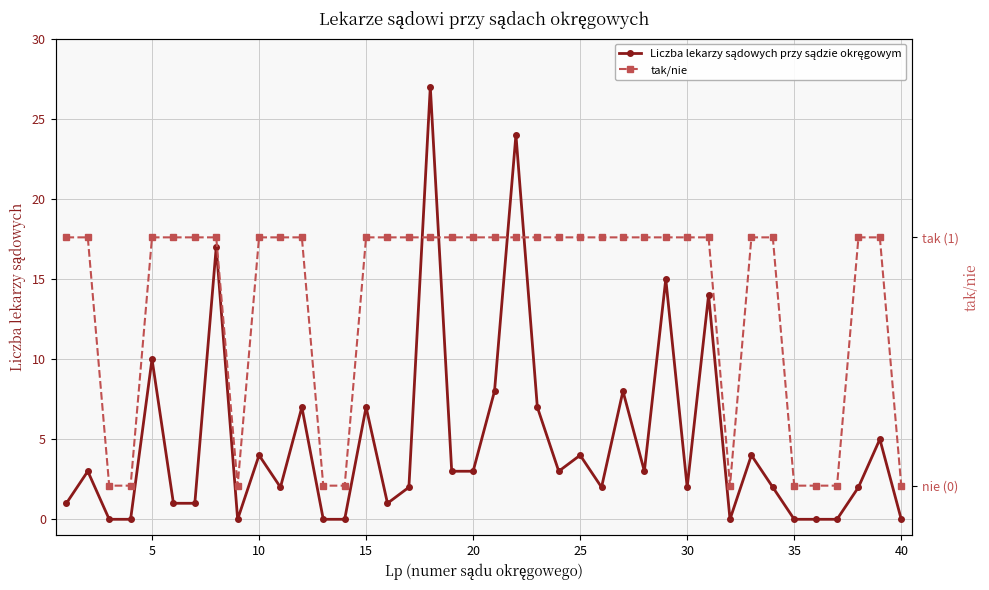

True or false: Liczba lekarzy sądowych przy sądzie okręgowym has more than 2 interior local peaks.

True